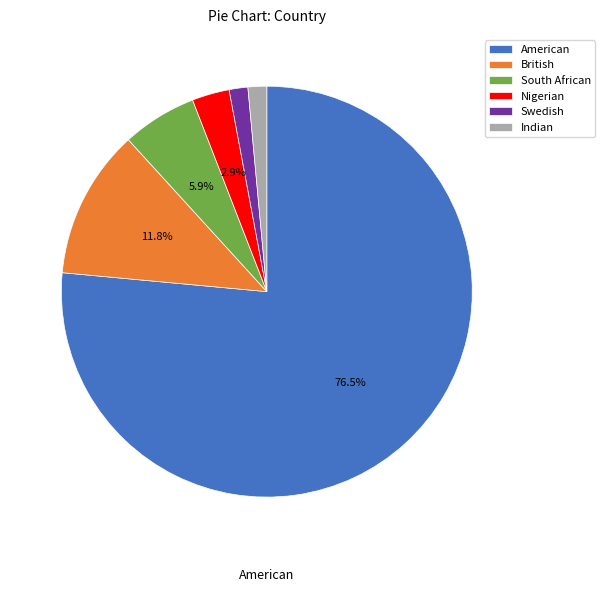

Is it true that American is 83% of the pie?

False